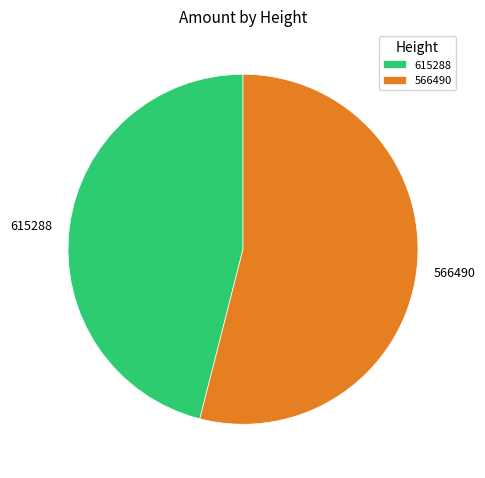

Combined, do 566490 and 615288 account for over 50%?

Yes